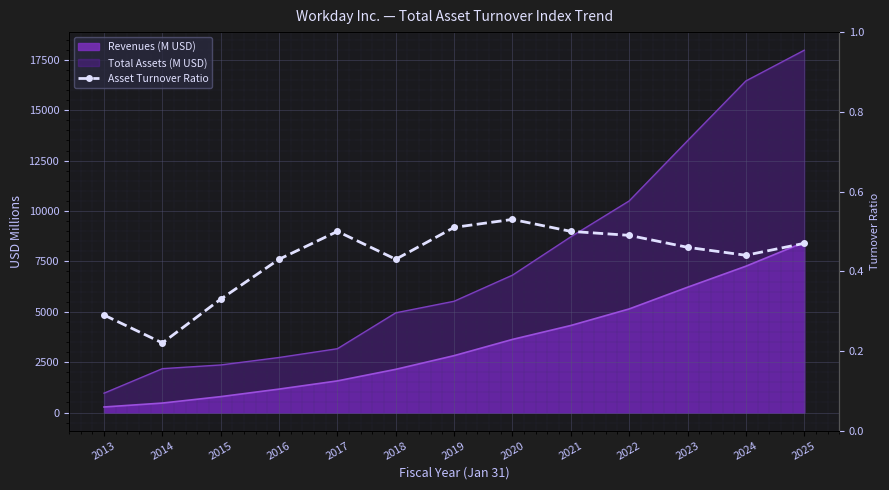

Count the number of categories in the chart.

13